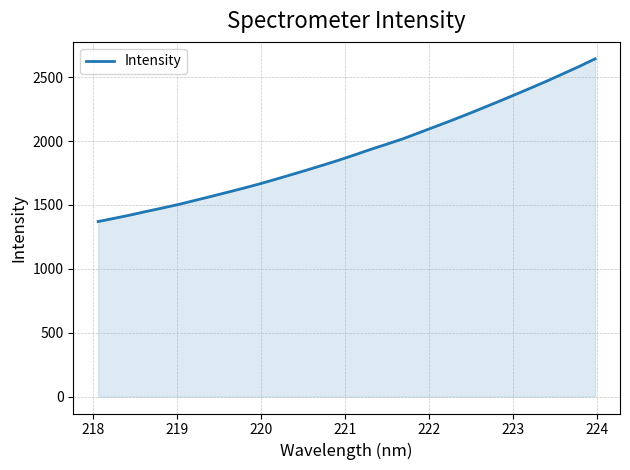

What is the greatest value displayed?

2644.4